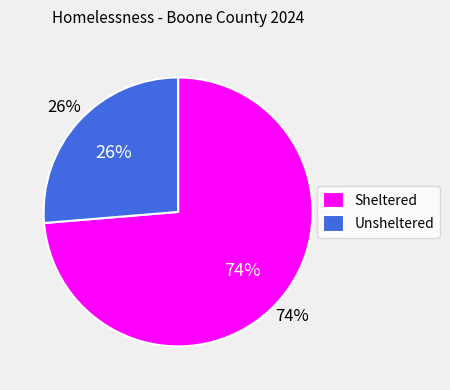

How many slices are in this pie chart?

2